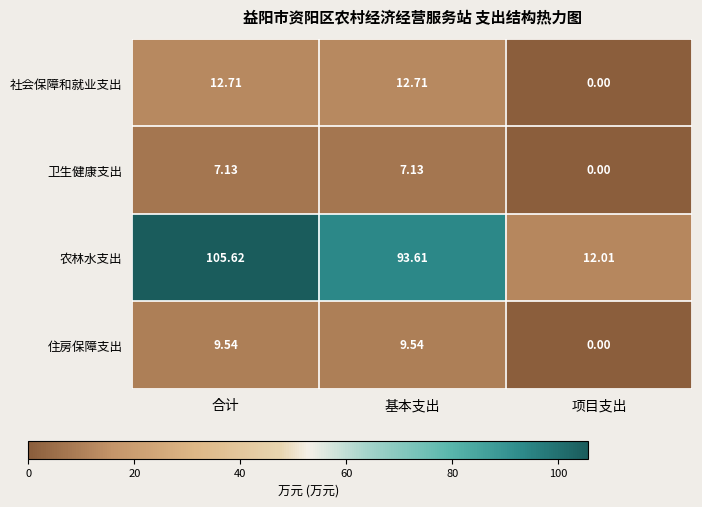

Which series has the largest total across all categories?

农林水支出